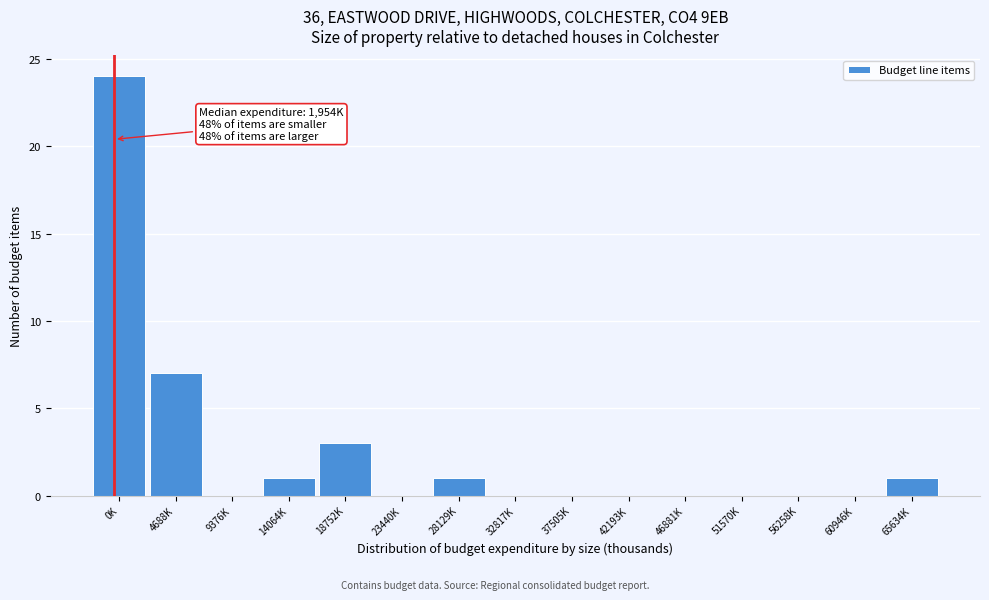

Reading left to right, what are all the values shown in this chart?

0K=24	4688K=7	9376K=0	14064K=1	18752K=3	23440K=0	28129K=1	32817K=0	37505K=0	42193K=0	46881K=0	51570K=0	56258K=0	60946K=0	65634K=1